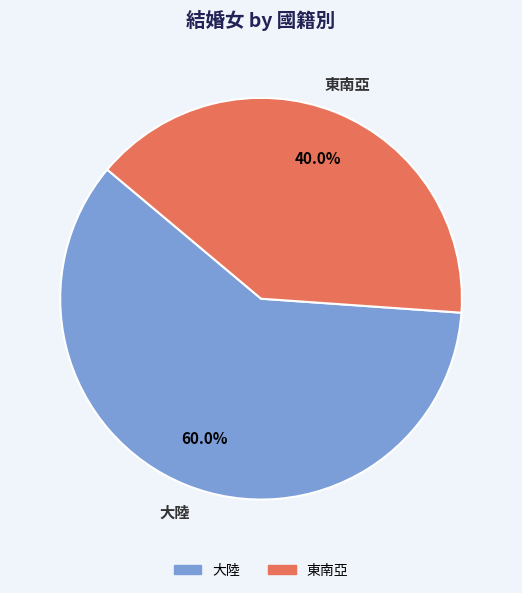

Does any single category account for the majority?

Yes